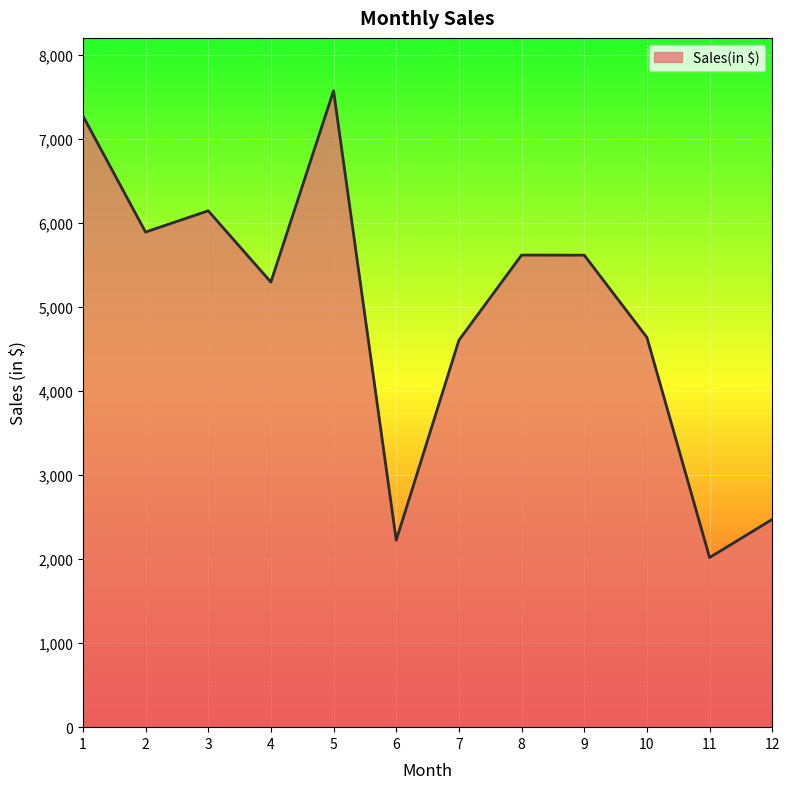

What is the difference between the maximum and minimum values?

5553